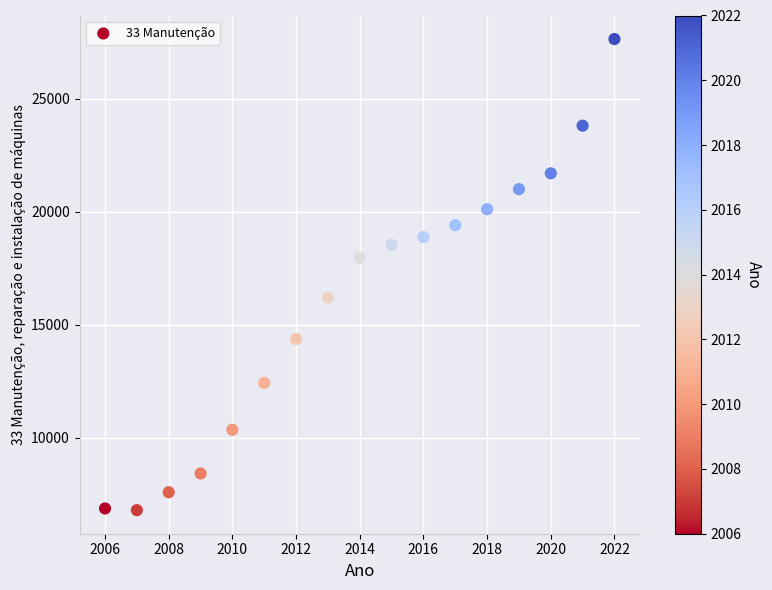

What Y value in the scatter plot is closest to 17209?

17957